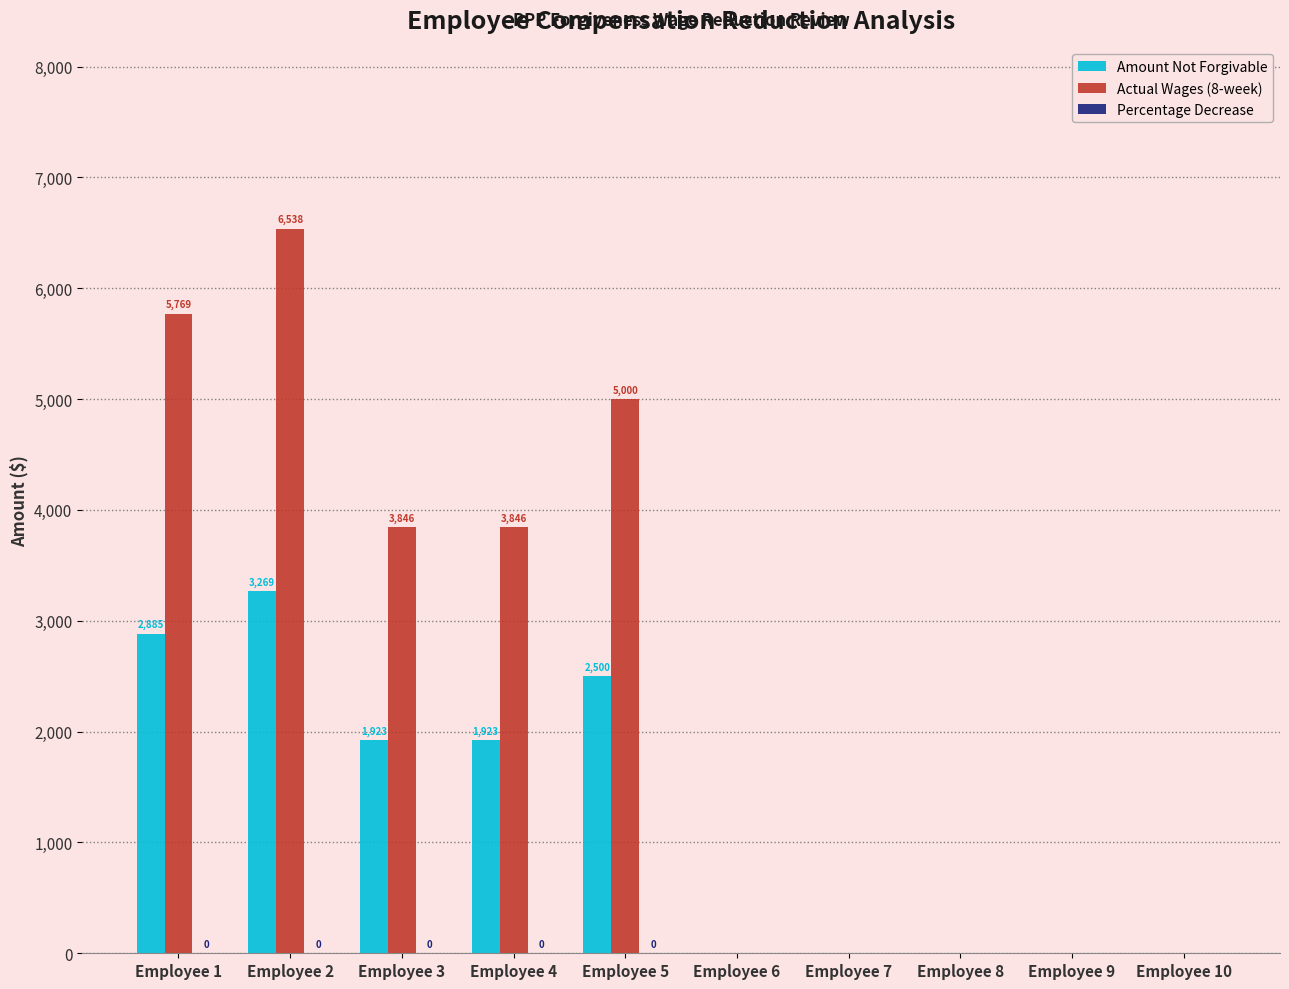

The value of Actual Wages (8-week) at Employee 8 is 0.0. True or false?

True